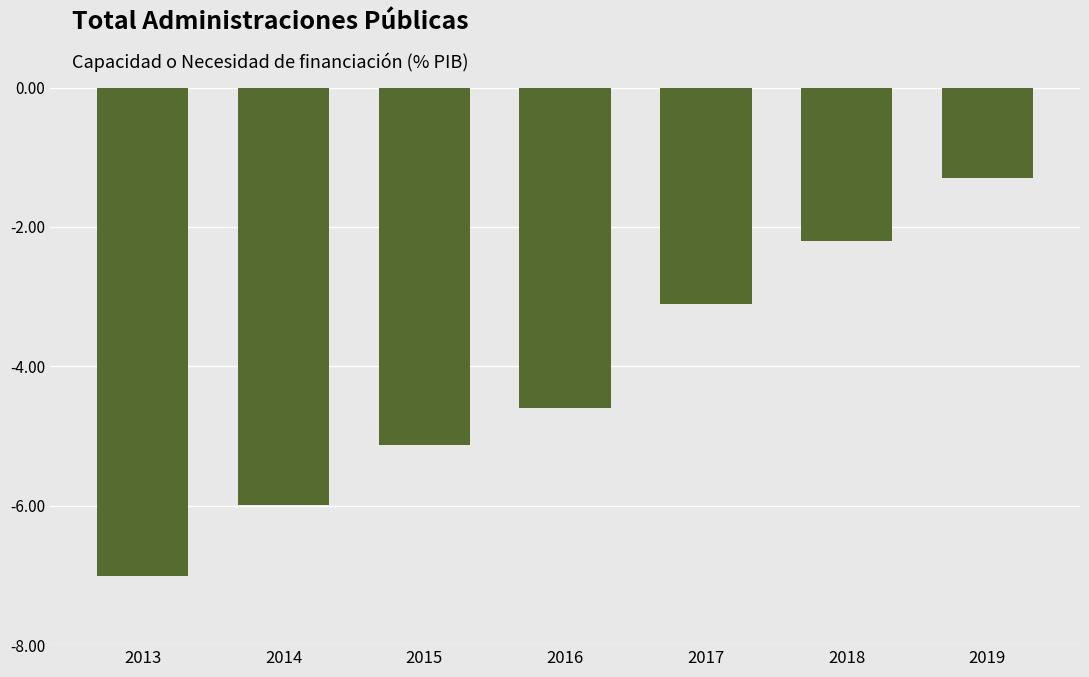

What is the change in value from 2013 to 2014?

+1.0